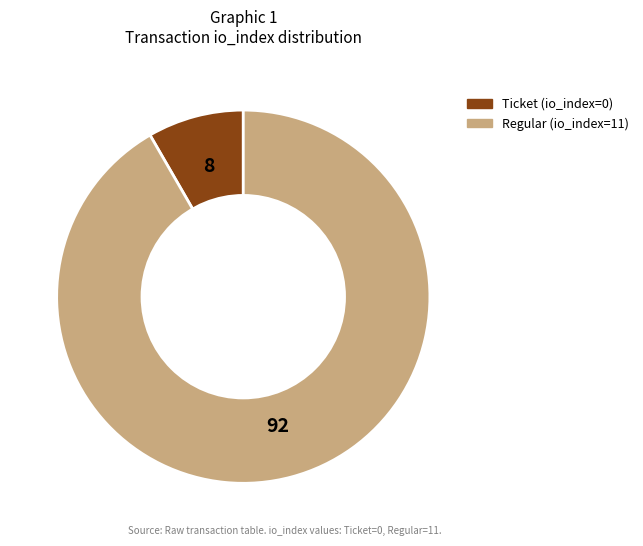

How many slices are in this pie chart?

2